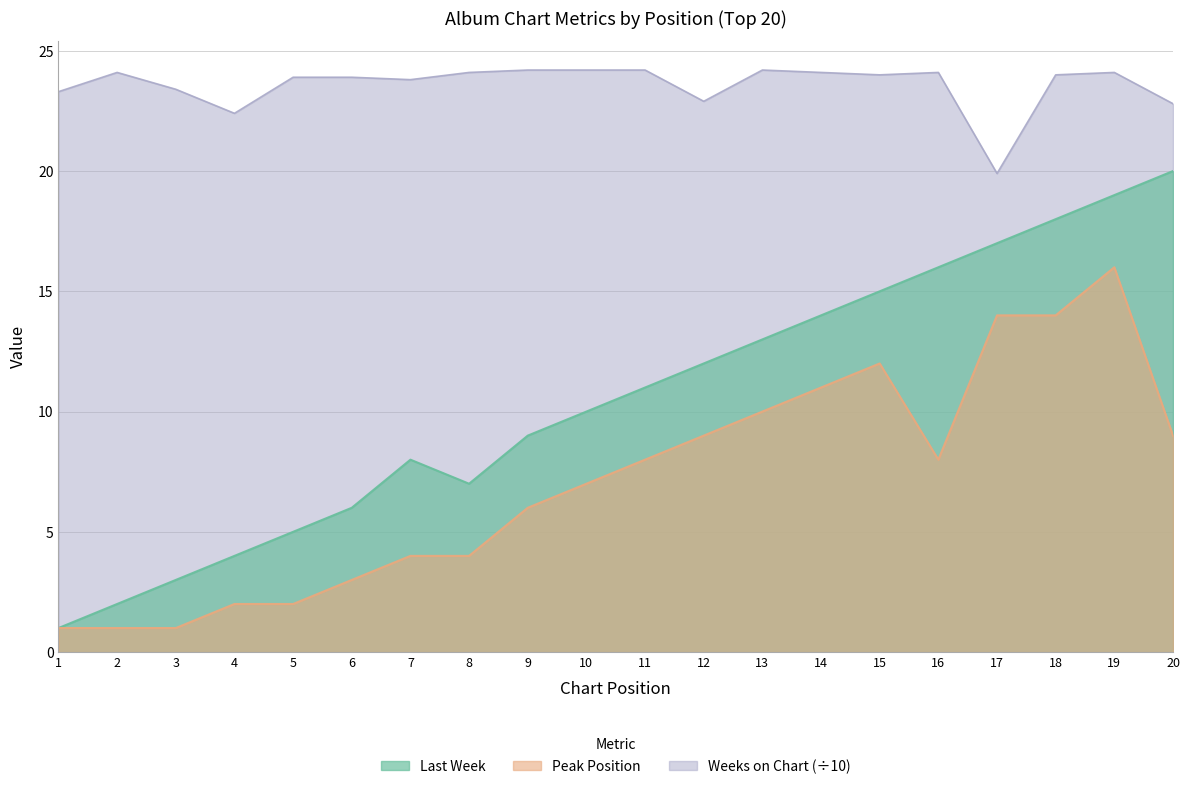

Which has a higher value, 10 or 4?

10